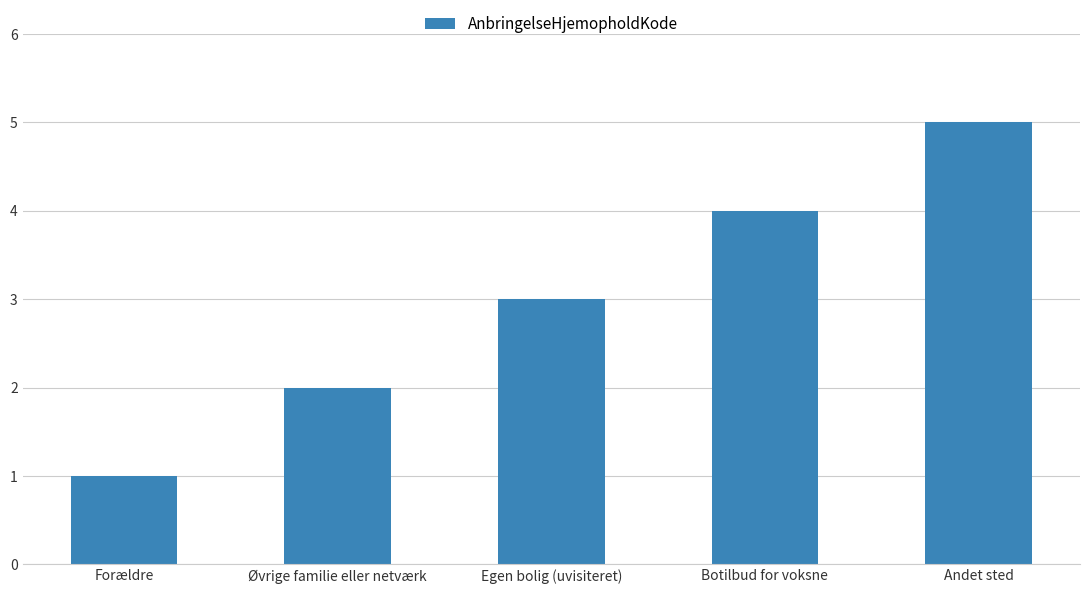

Between Øvrige familie eller netværk and Andet sted, which is larger?

Andet sted